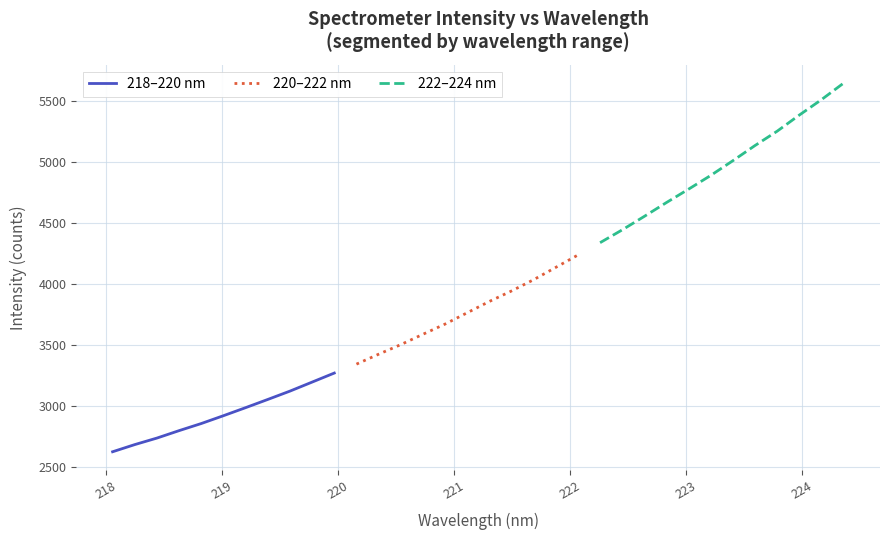

What is the change in value from 218.442 to 223.0264?

+2037.4